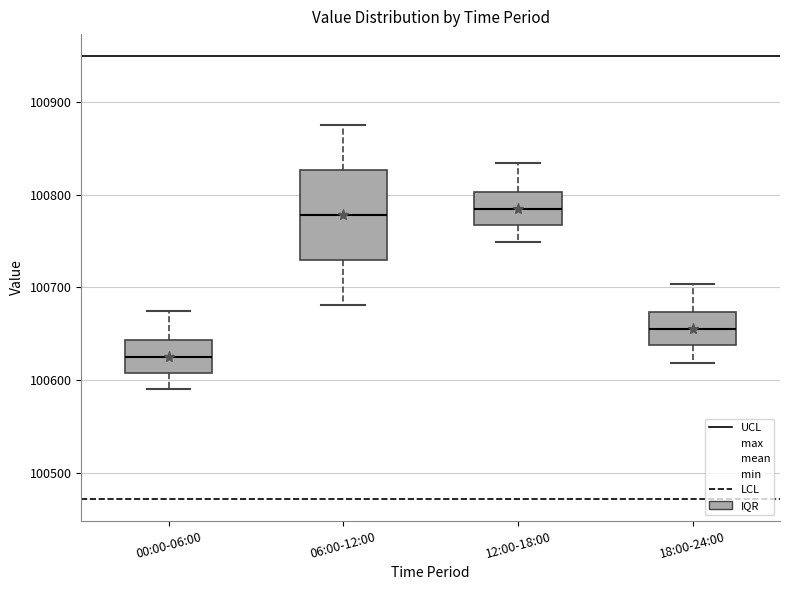

Which box has the lowest median line?

00:00-06:00